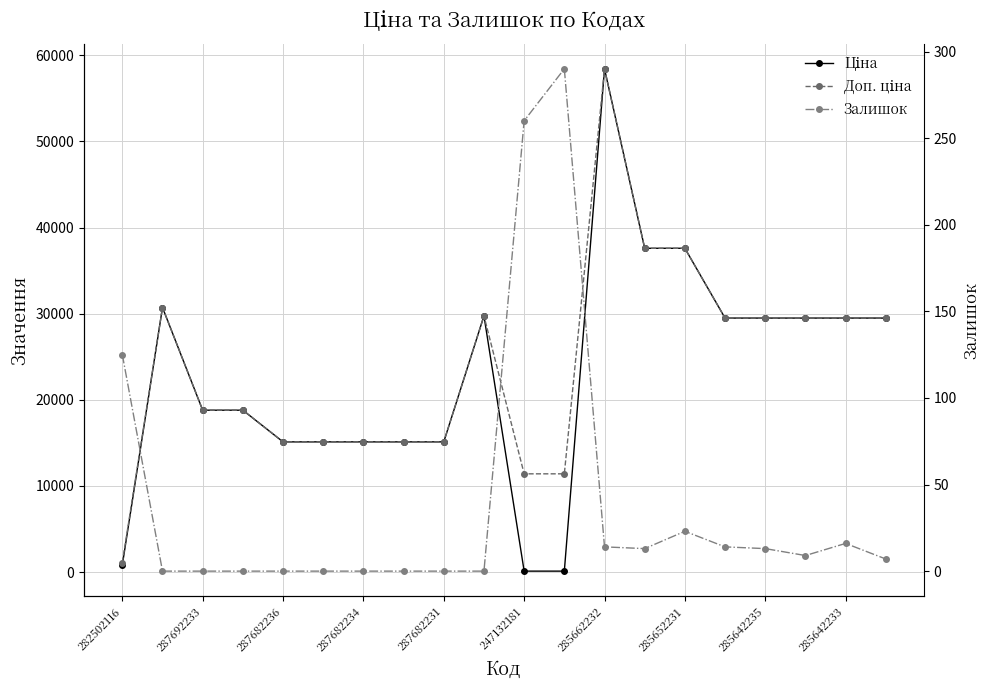

What is the difference between the maximum and second lowest values in the Залишок series?

290.0